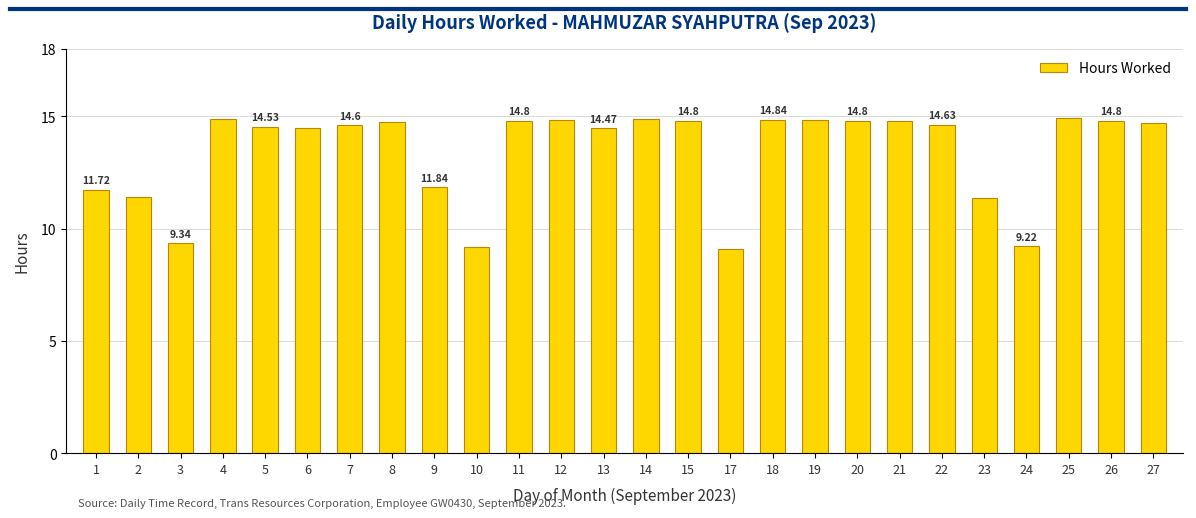

What is the maximum value shown in the chart?

14.9